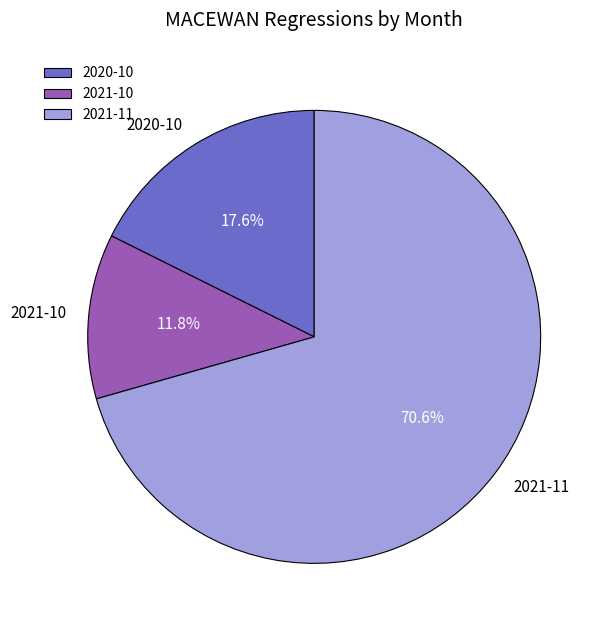

Rank the categories by value from highest to lowest.

2021-11, 2020-10, 2021-10